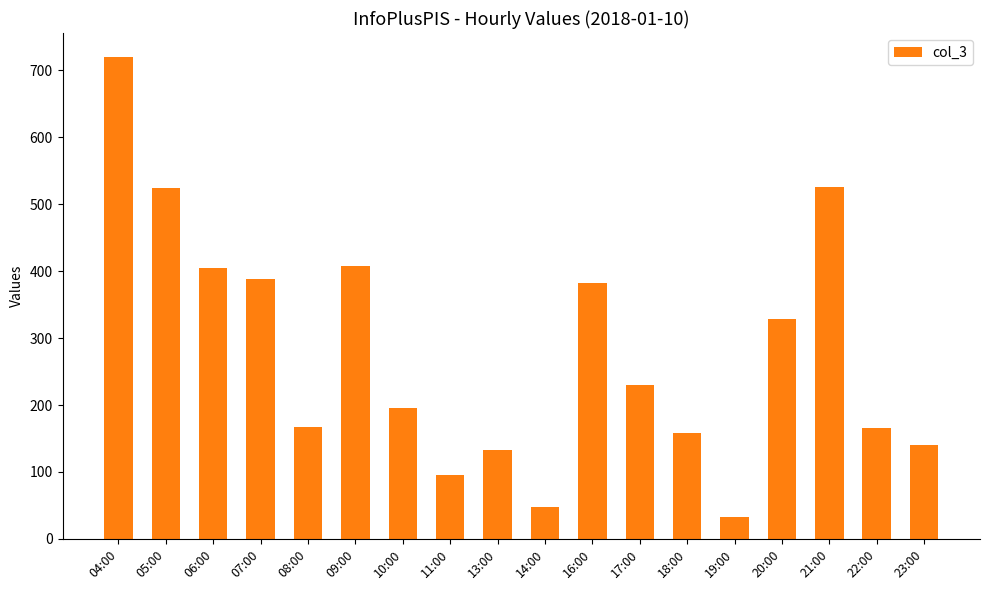

What is the greatest value displayed?

720